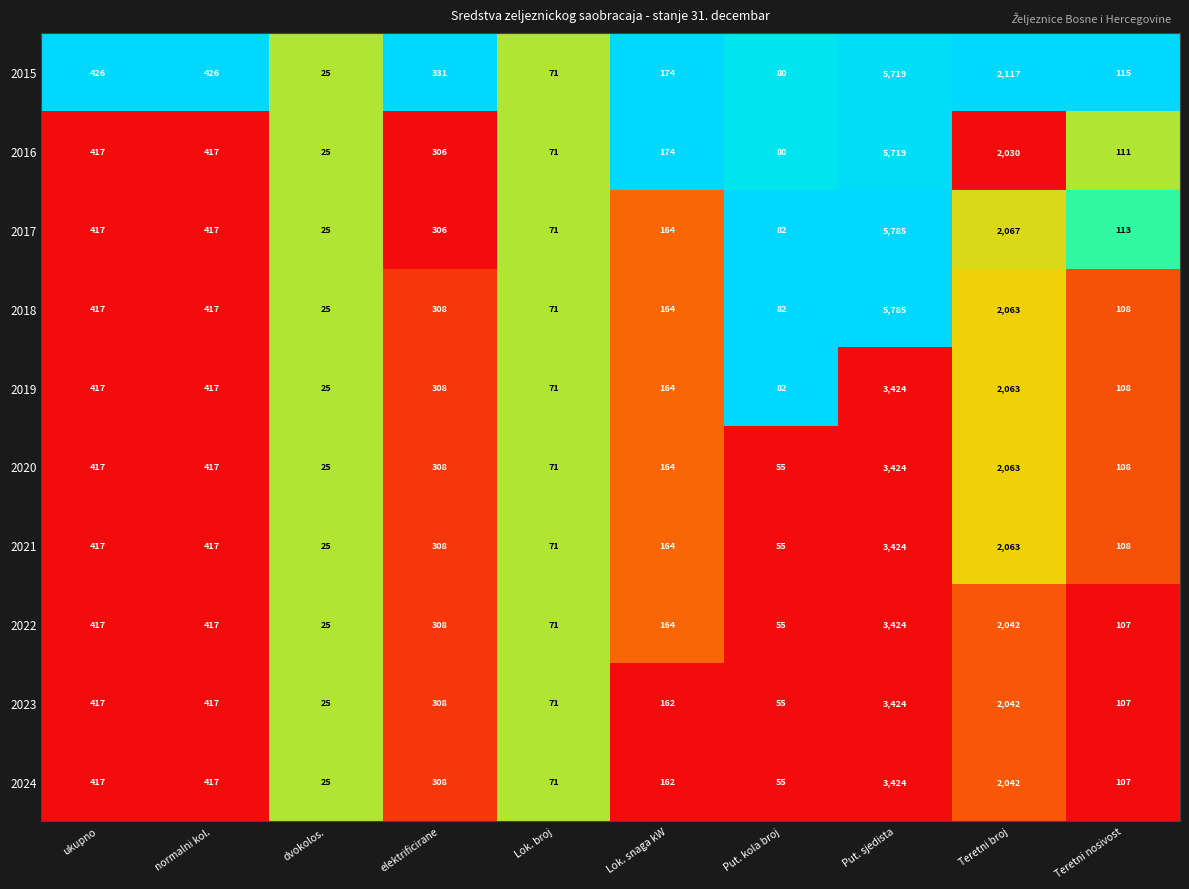

The value of 2016 at ukupno is 417. True or false?

True